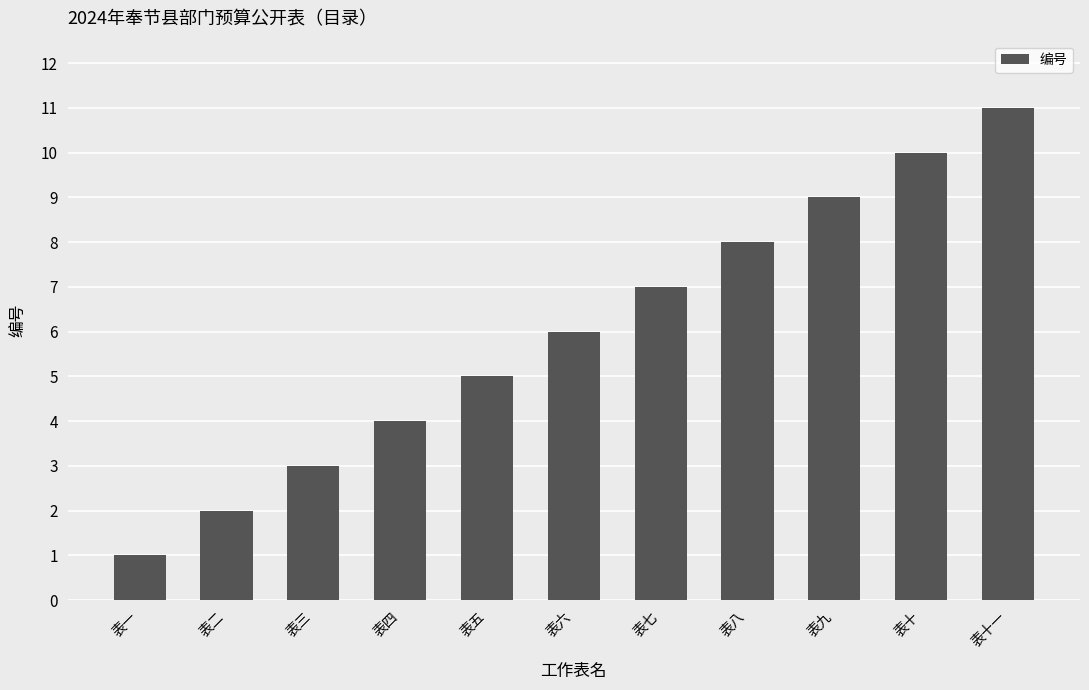

How many values are between 3 and 9?

7